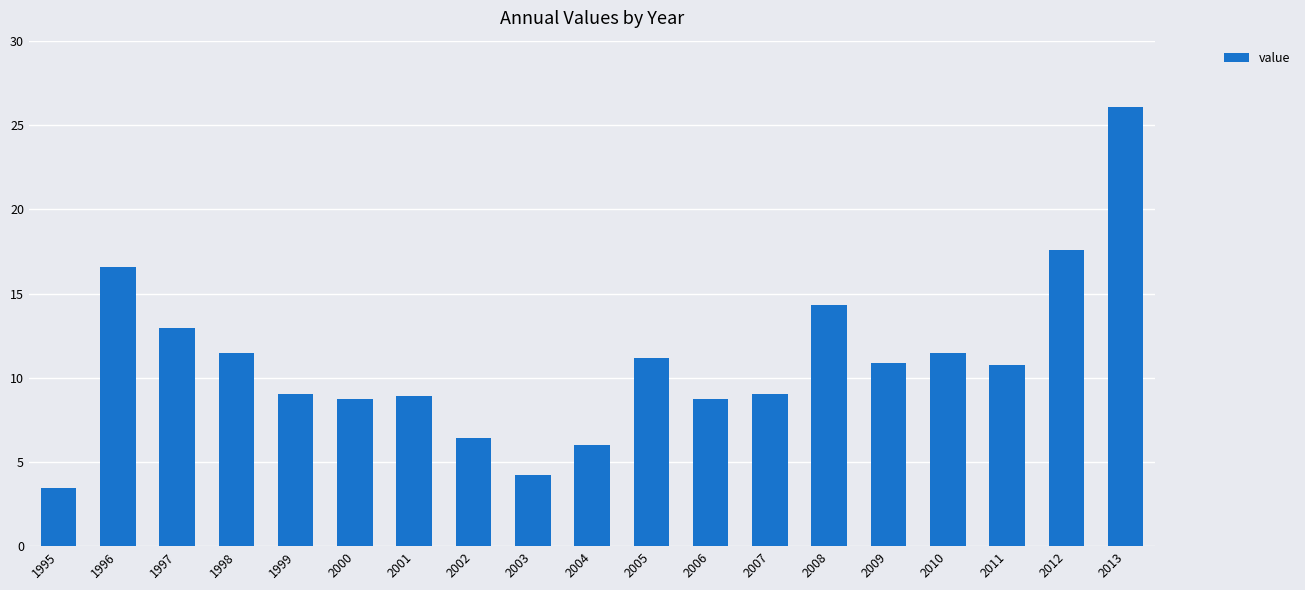

True or false: the data shows 9.8 at 2004.

False